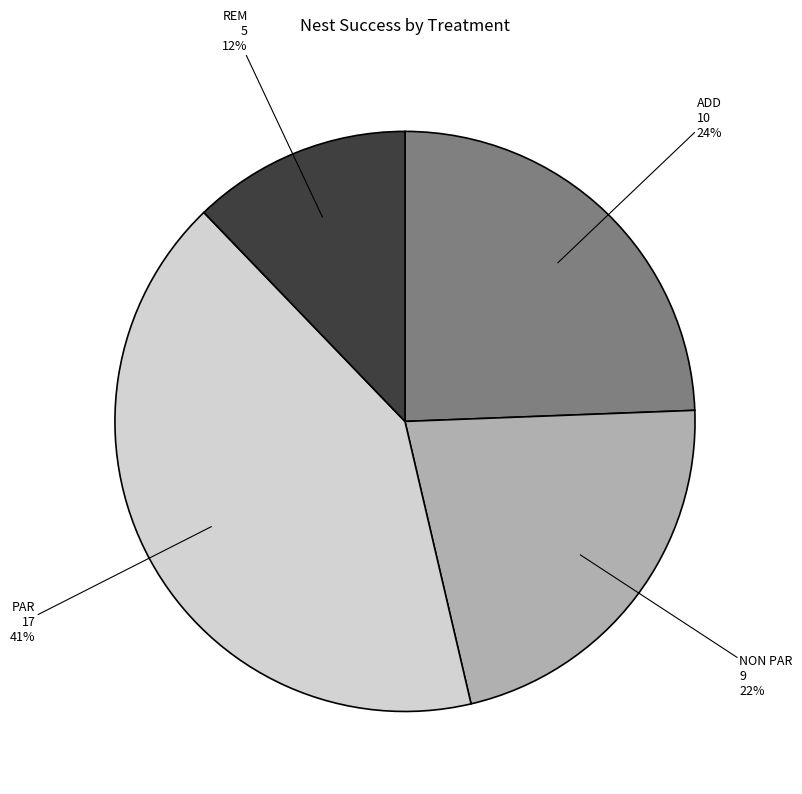

To the nearest percent, what is the difference between the NON PAR and ADD slice percentages?

2%